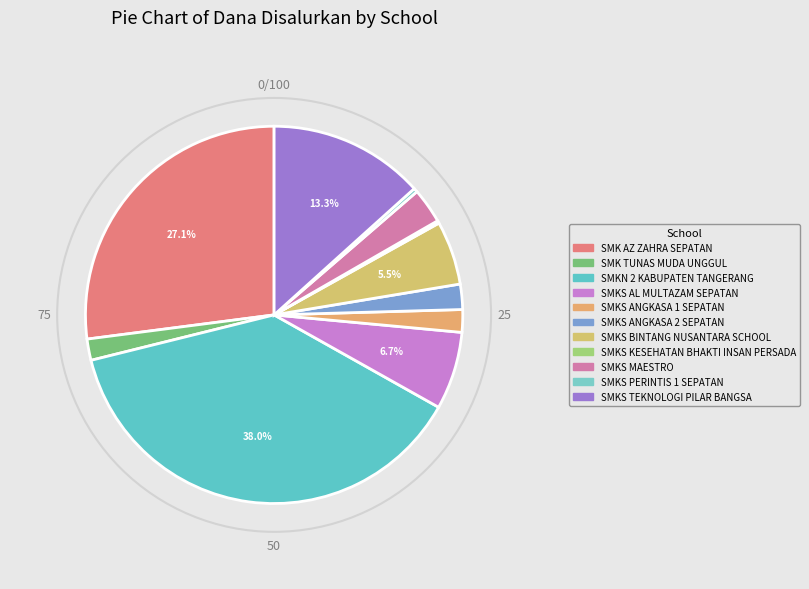

Is SMKS TEKNOLOGI PILAR BANGSA the majority of the pie?

No